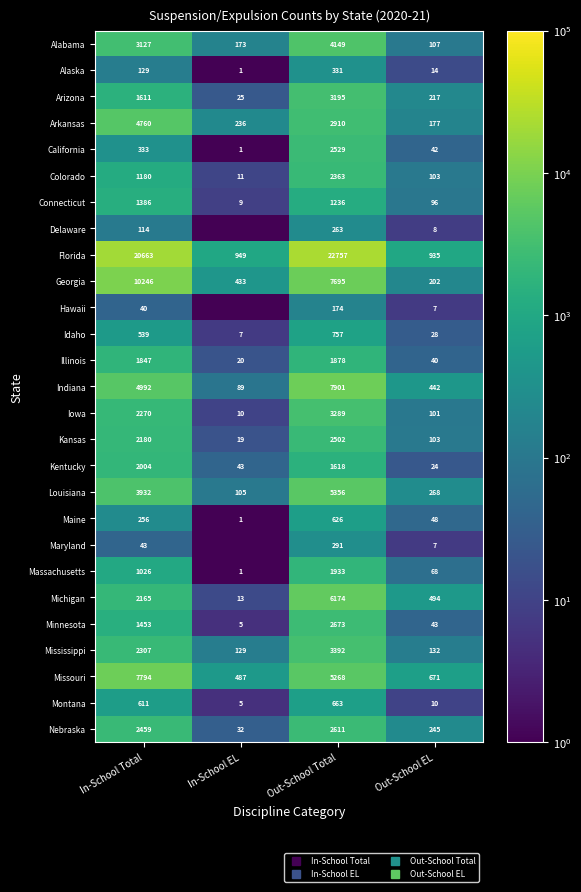

Rank the categories by Arizona value from lowest to highest.

In-School EL, Out-School EL, In-School Total, Out-School Total